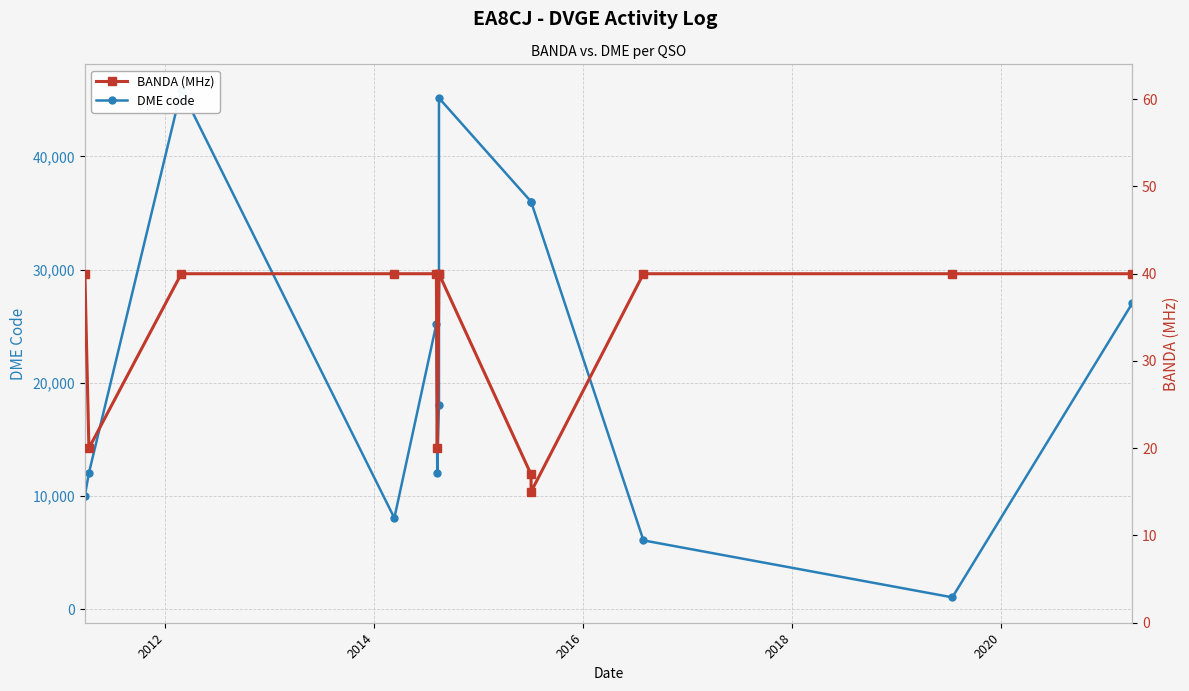

What is the difference between the maximum and minimum values in the BANDA (MHz) series?

25